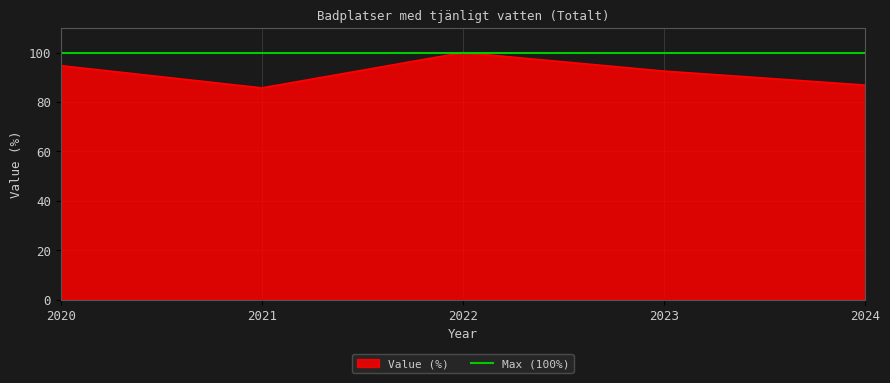

Count the number of values greater than 92.

3